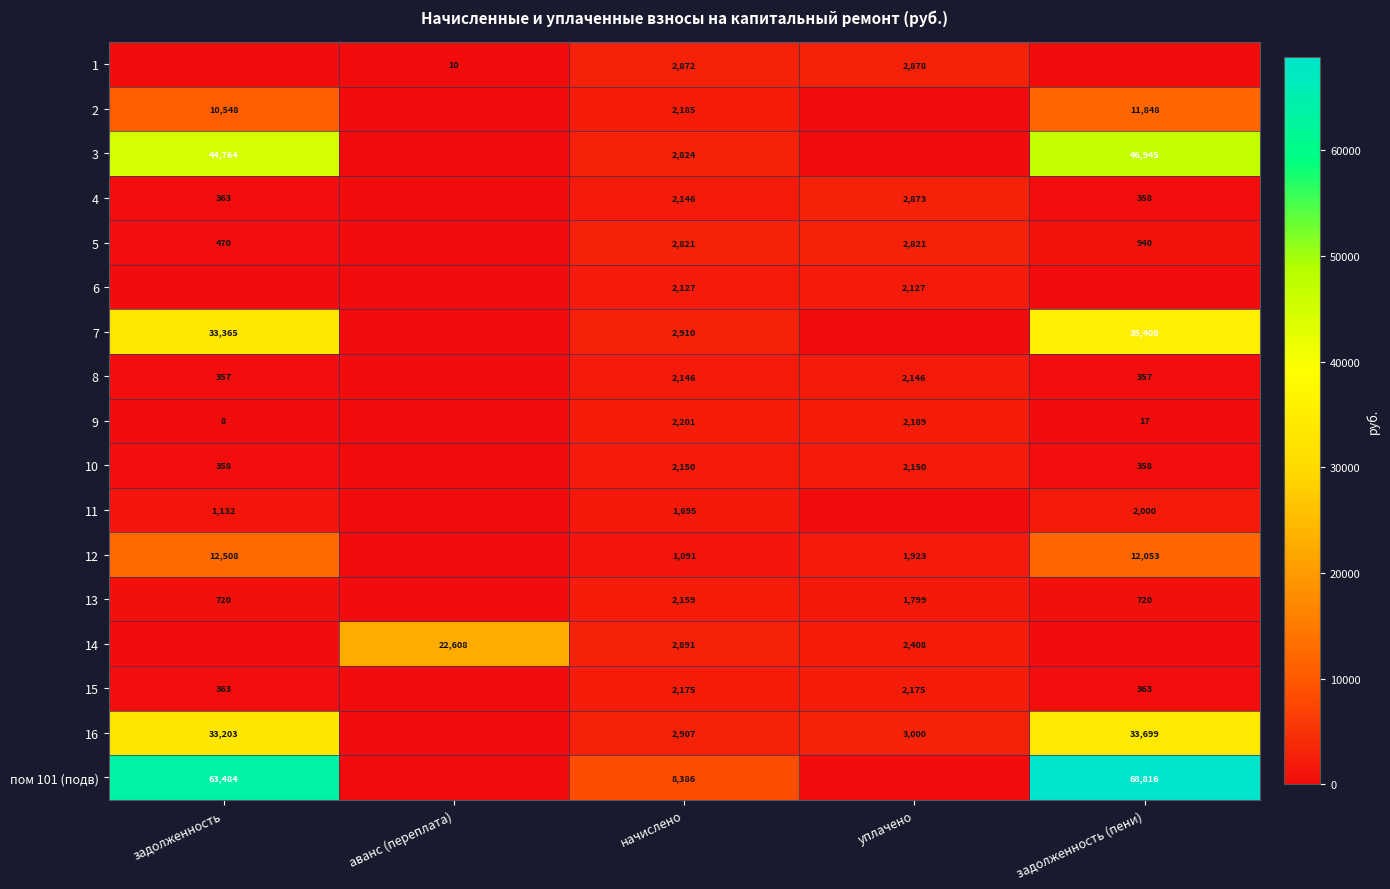

The value of 9 at задолженность is 13. True or false?

False